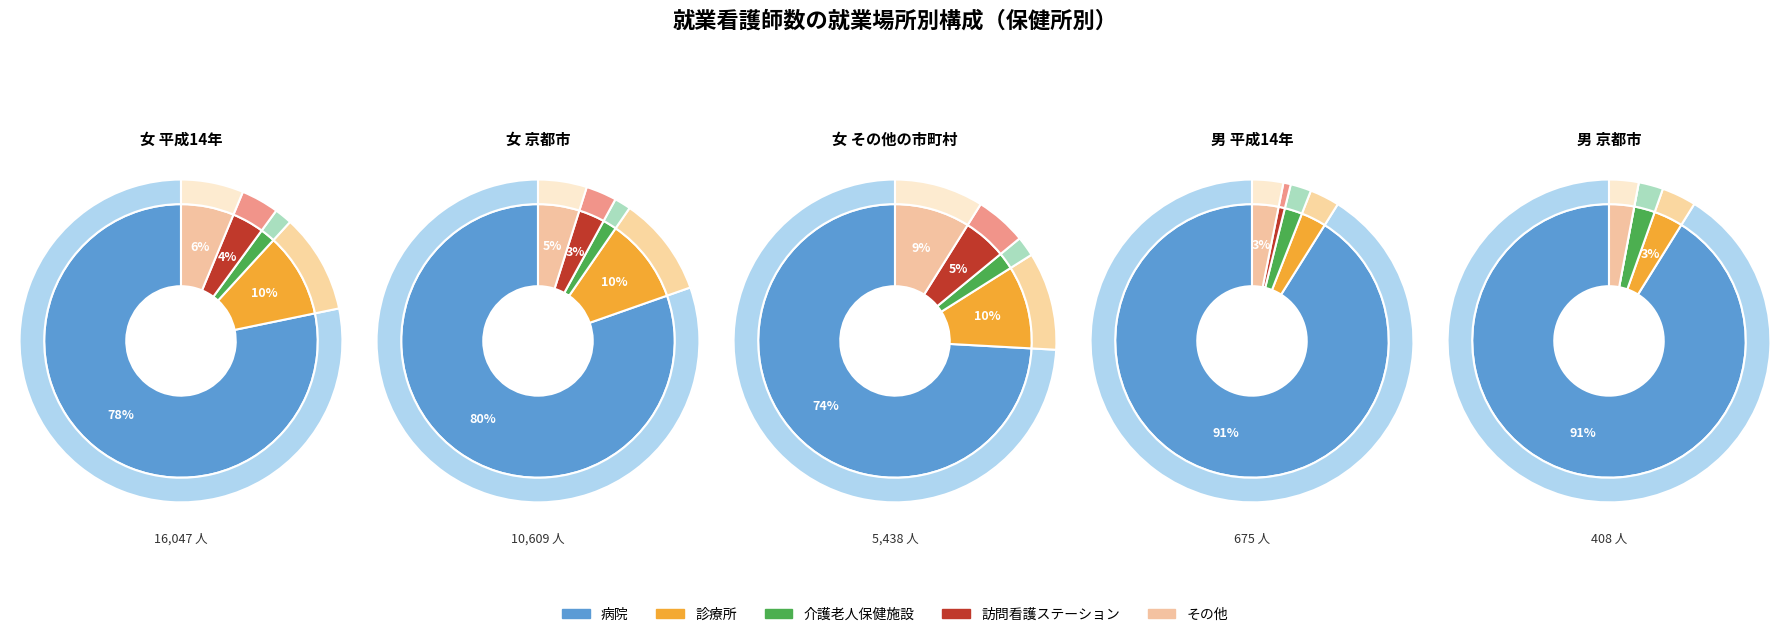

Which series has the largest range (max minus min)?

病院